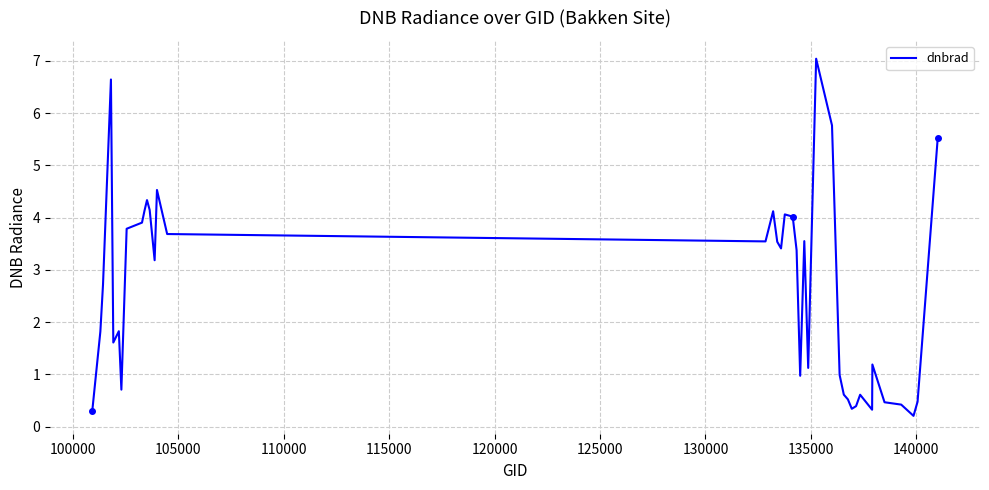

True or false: there are more than 0 points higher than both neighbors.

True